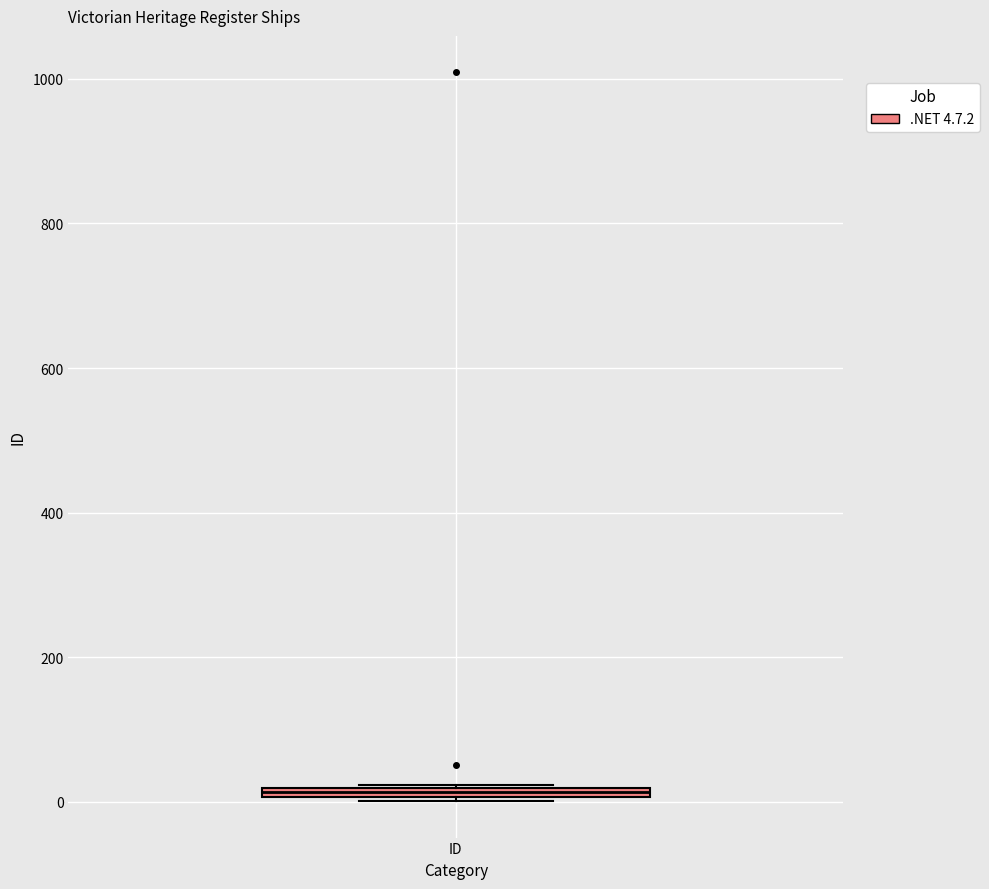

Where is the lower edge of the box for ID on the y-axis? The values are not printed on the chart, so give them approximately, as read against the axis.

0